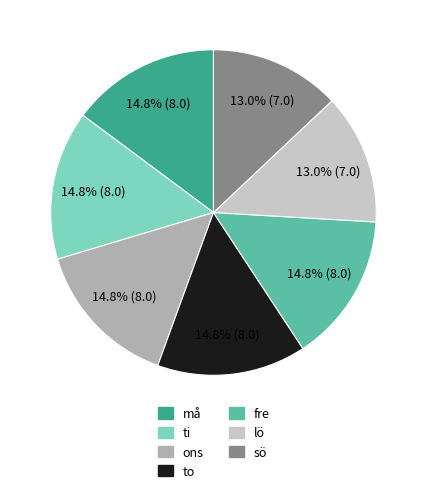

How many slices are in this pie chart?

7